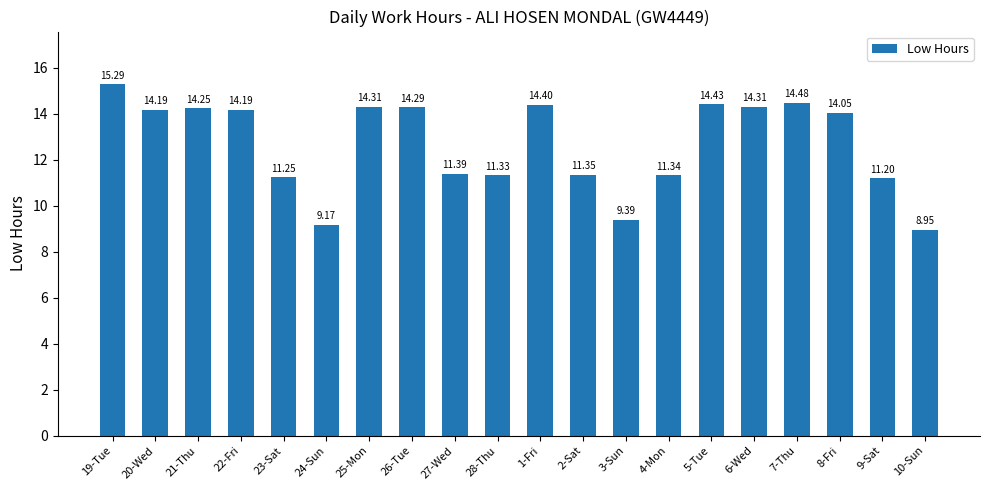

At which category does the chart reach its minimum across all series?

10-Sun